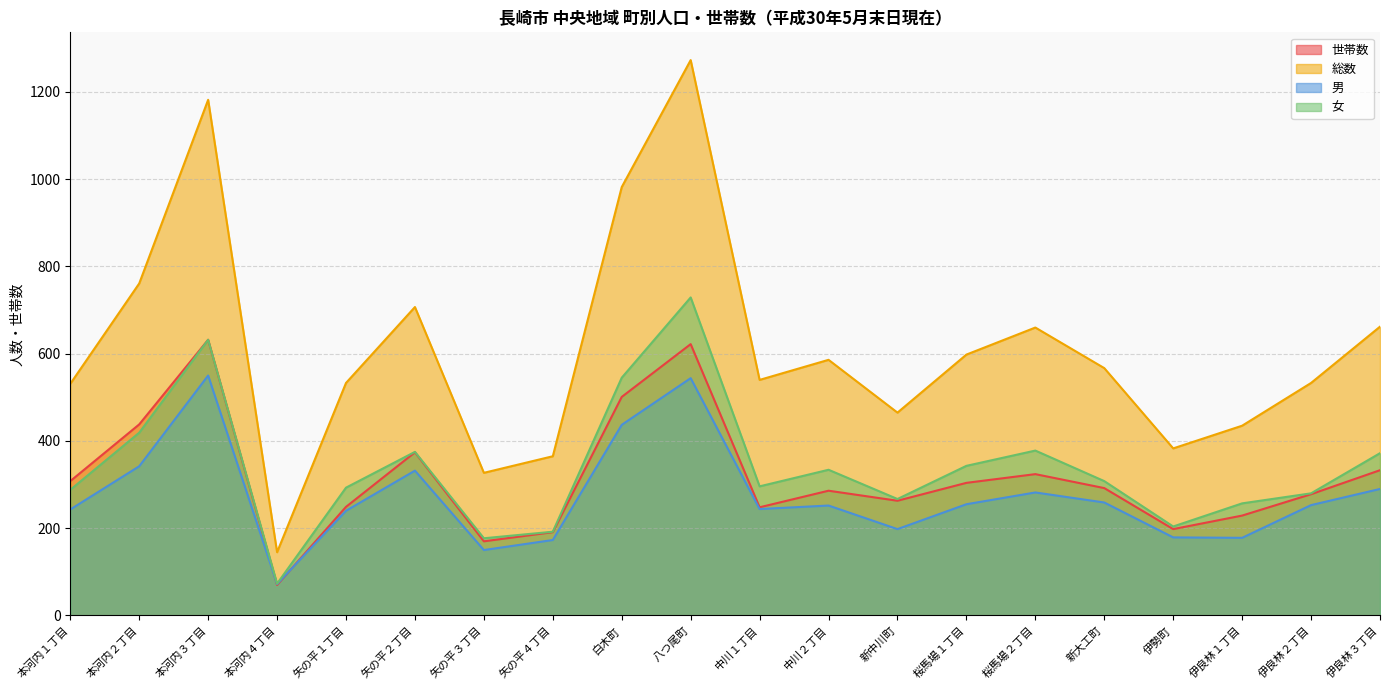

What position from the left is 矢の平３丁目?

7